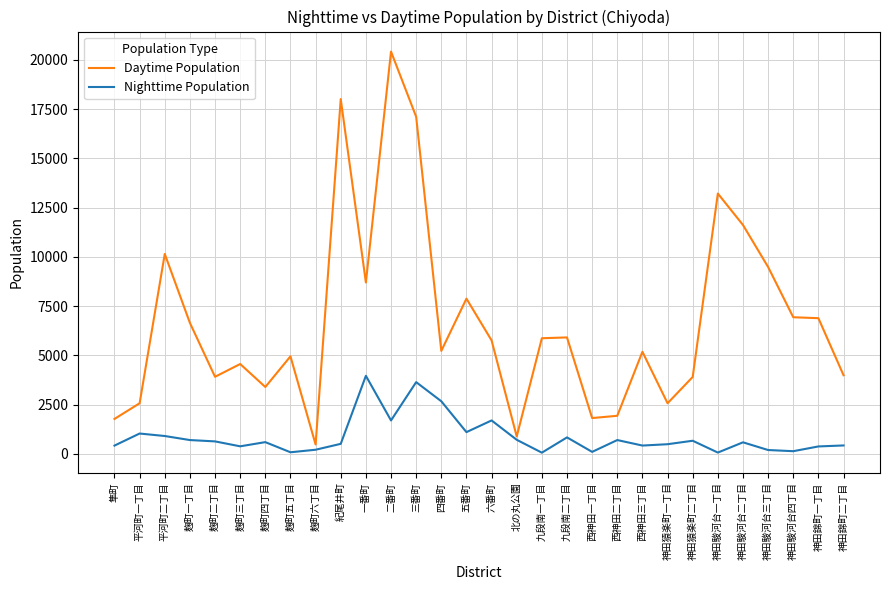

List the series in order of their overall mean, lowest first.

Nighttime Population, Daytime Population